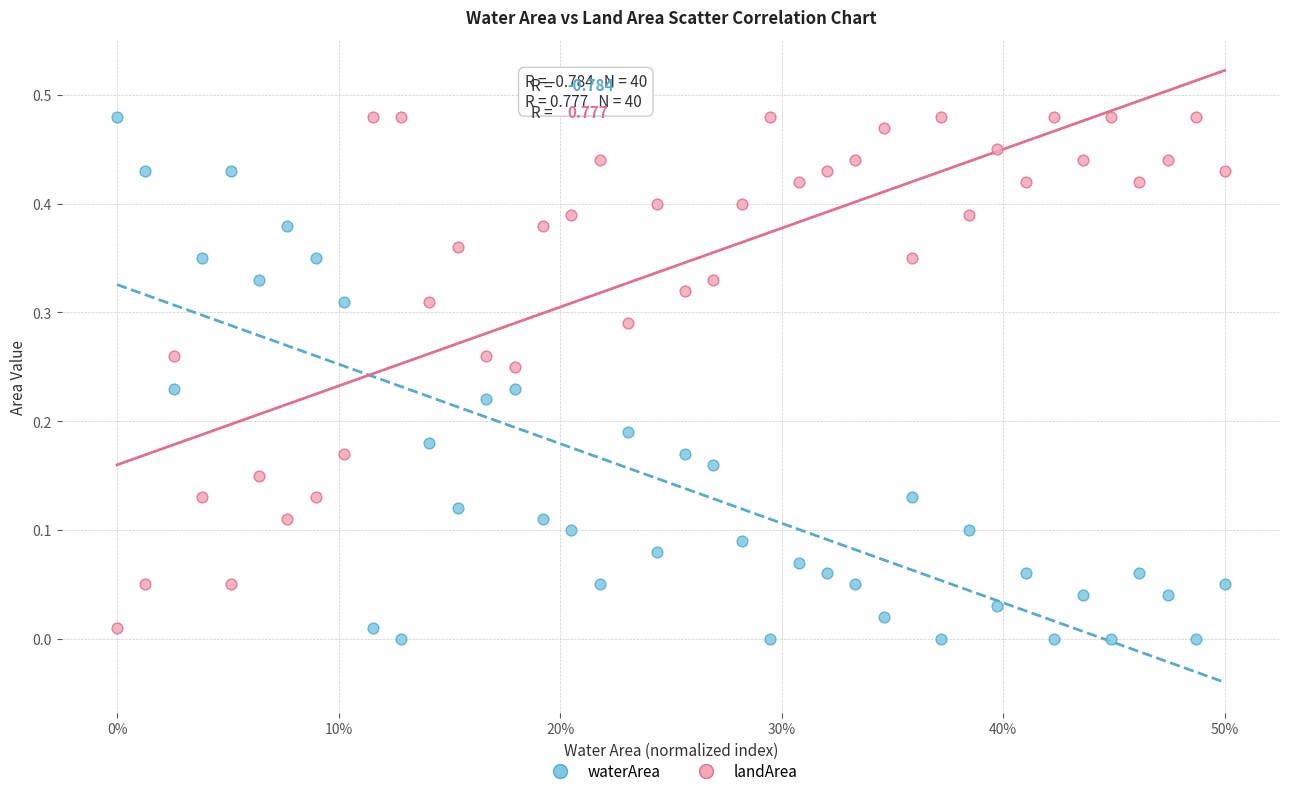

Which series has the largest Y range (max minus min)?

waterArea